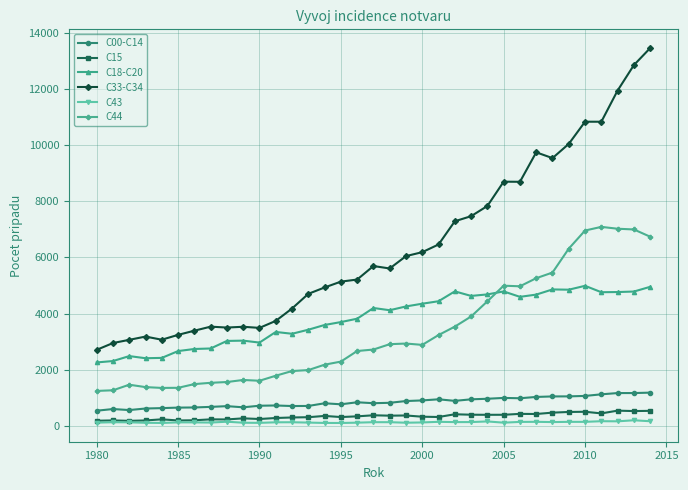

Which series has the largest total across all categories?

C33-C34